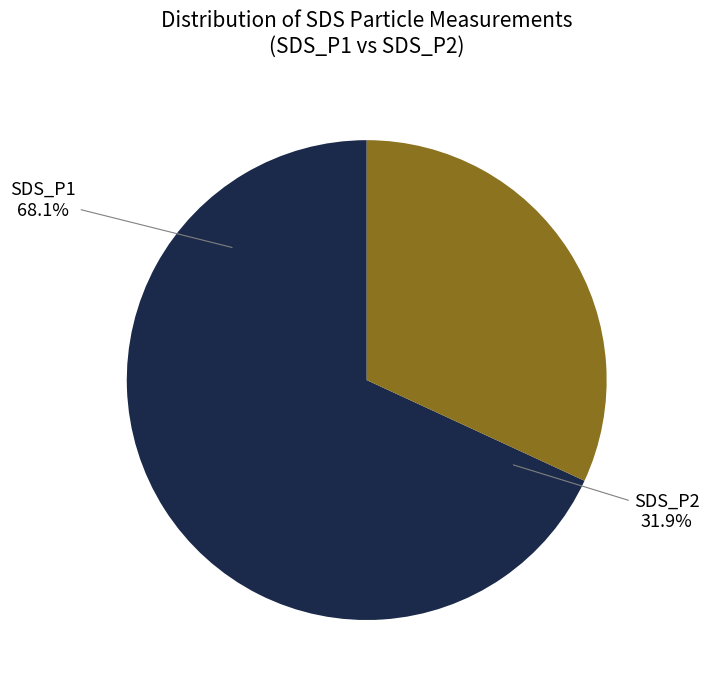

True or false: Min_cycle=27 accounts for 45% of the total.

False